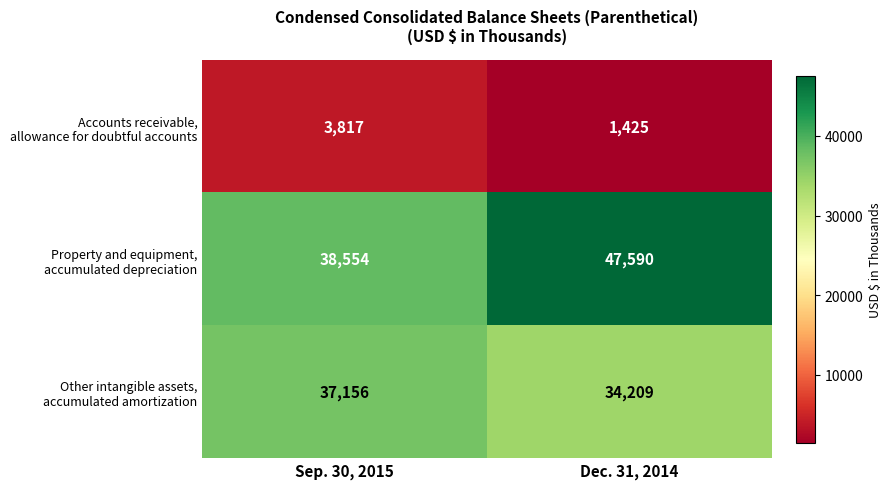

At which category is the sum across all series the highest?

Dec. 31, 2014